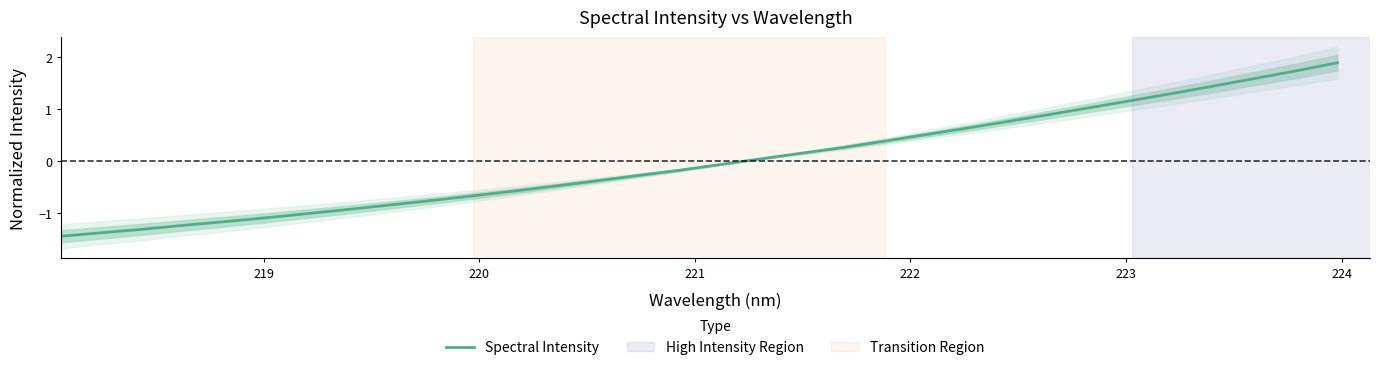

Reading left to right, list all the values displayed in this chart.

-1.5	-1.4	-1.3	-1.2	-1.2	-1.1	-1.0	-0.9	-0.8	-0.8	-0.7	-0.6	-0.5	-0.4	-0.3	-0.2	-0.1	0.0	0.2	0.3	0.4	0.5	0.6	0.8	0.9	1.0	1.2	1.3	1.4	1.6	1.7	1.9